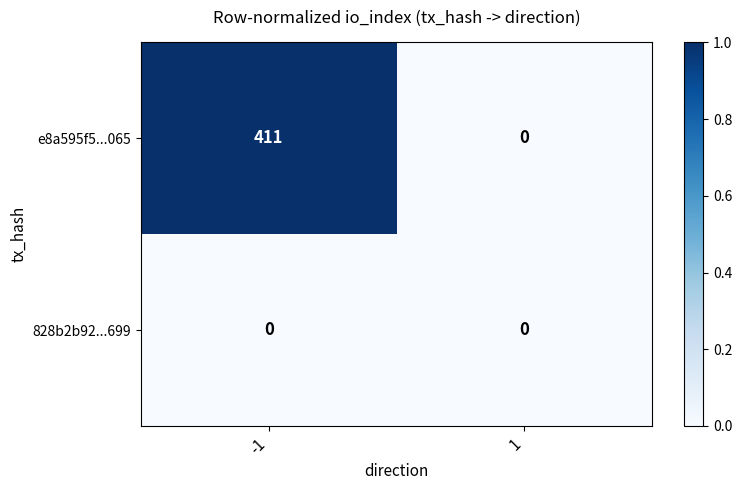

Reading left to right, transcribe all the data shown in this chart.

e8a595f5...065: 411	0
828b2b92...699: 0	0